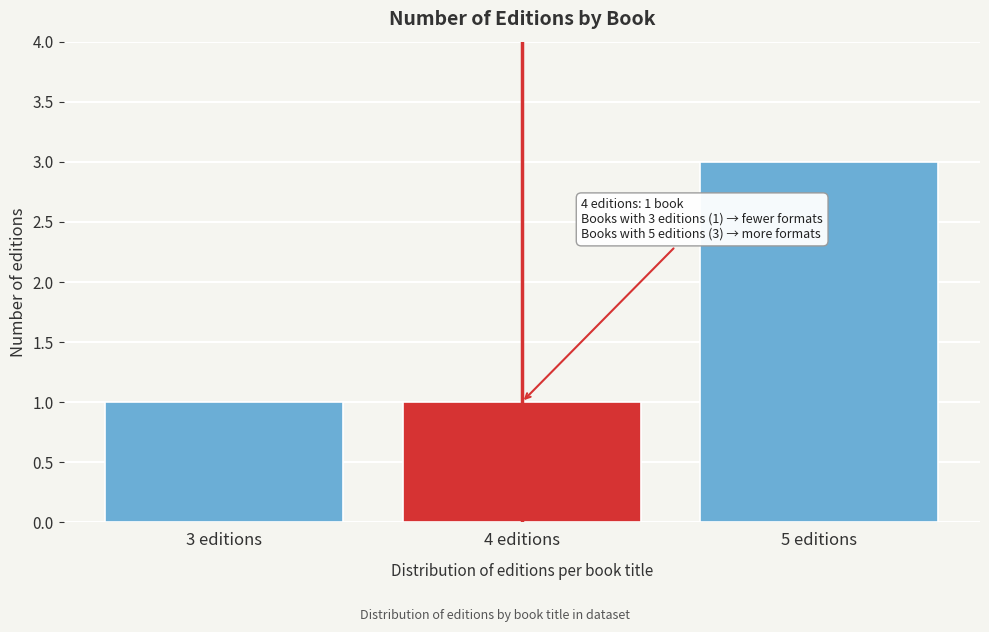

Reading right to left, list all the values displayed in this chart.

5 editions=3	4 editions=1	3 editions=1